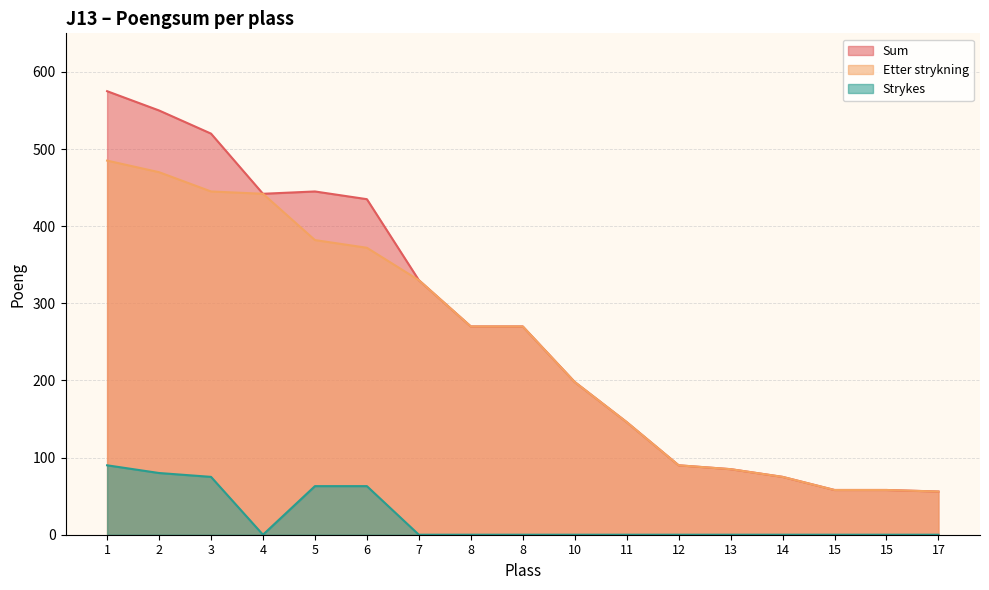

Which category has the lowest value across all series?

4